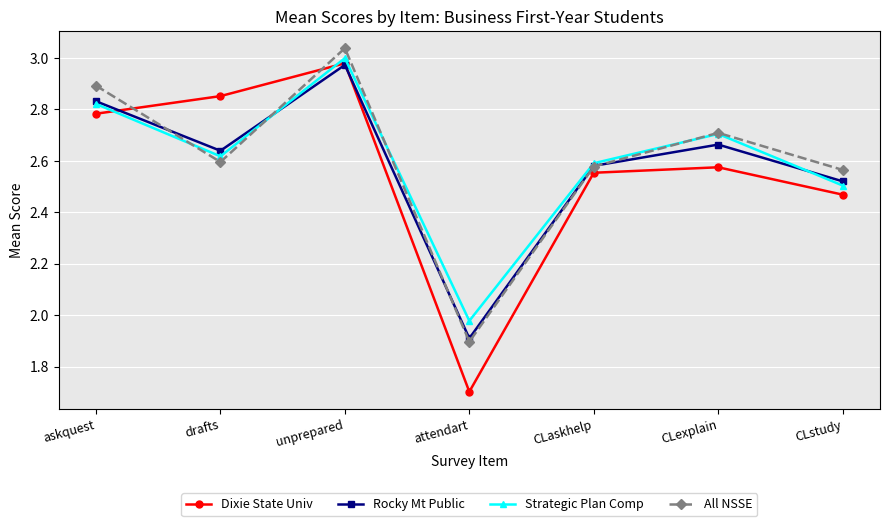

What is the label of the 1st point from the left?

askquest